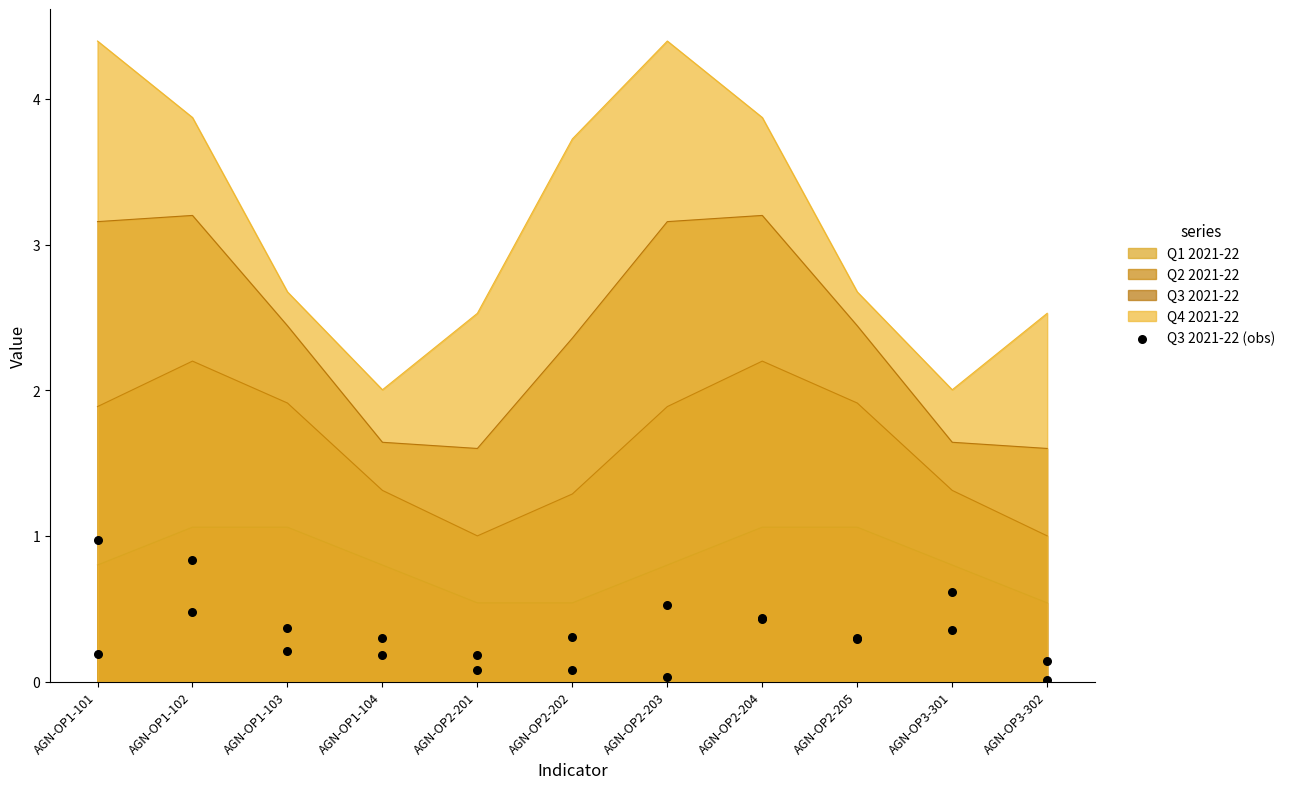

What is the change in value from AGN-OP1-101 to AGN-OP1-103?

+0.2